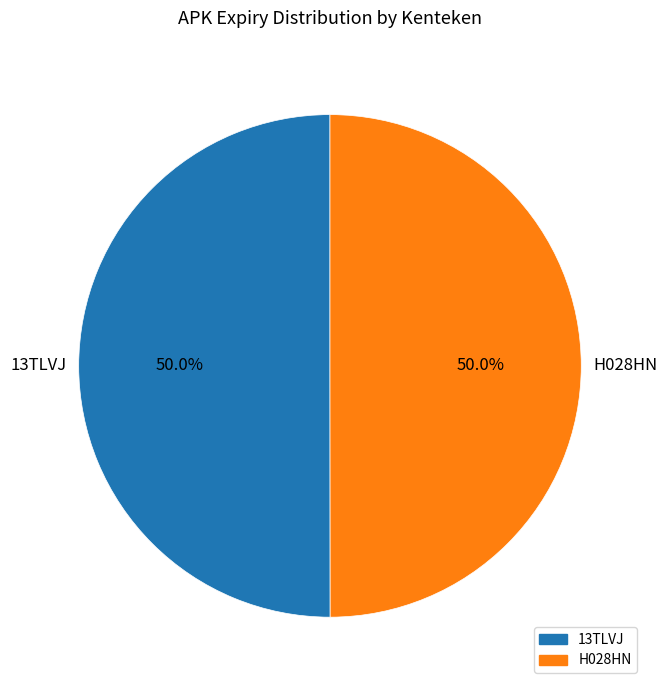

To the nearest percent, what portion does H028HN represent?

50%